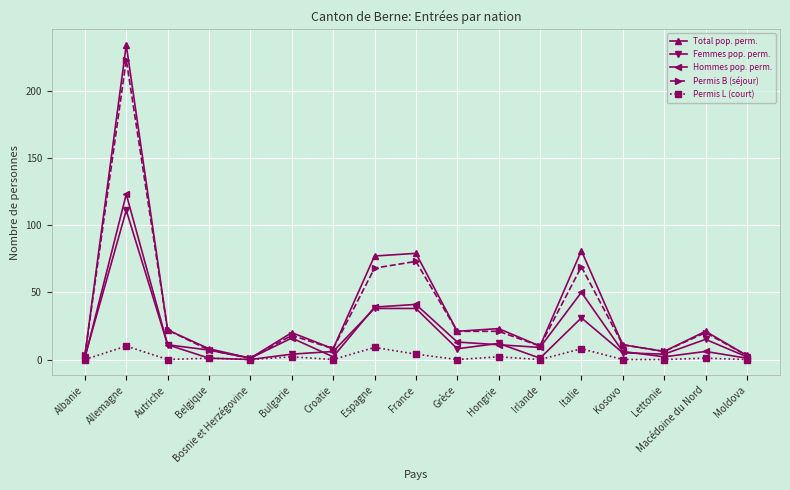

What are all the series names shown in the legend?

Total pop. perm., Femmes pop. perm., Hommes pop. perm., Permis B (séjour), Permis L (court)